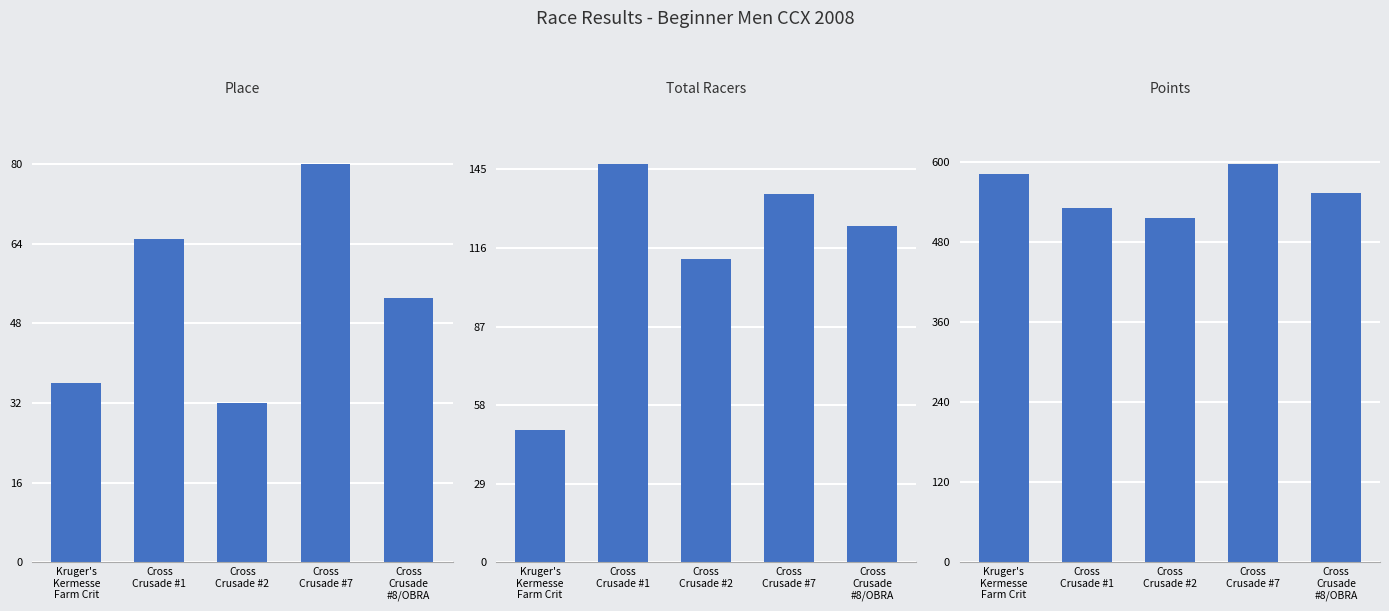

List the labels in order of Points value, largest first.

Cross
Crusade #7, Kruger's
Kermesse
Farm Crit, Cross
Crusade
#8/OBRA, Cross
Crusade #1, Cross
Crusade #2